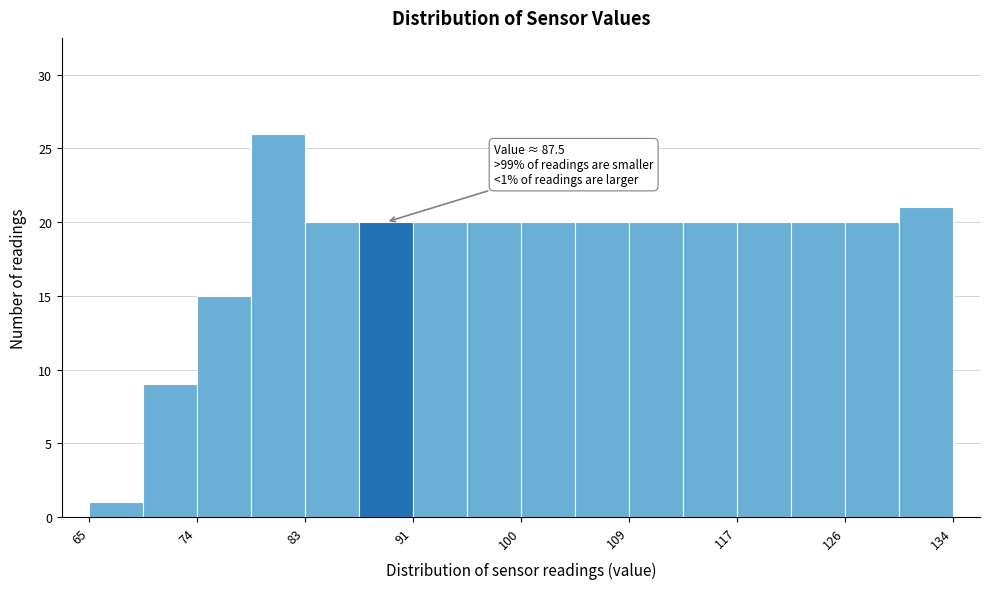

Which range on the x-axis has the tallest bar?

78 to 83